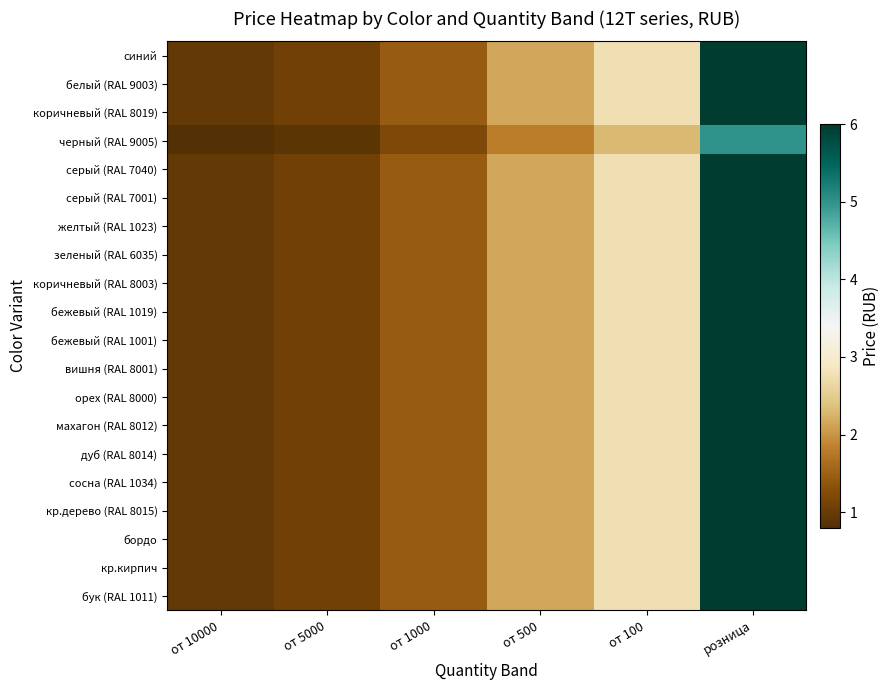

Which series has the largest total across all categories?

синий